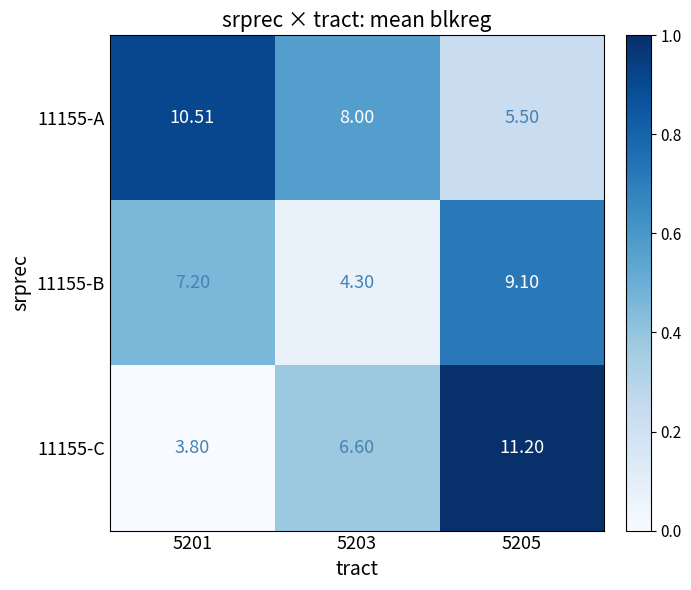

List the series in order of their overall mean, highest first.

11155-A, 11155-C, 11155-B